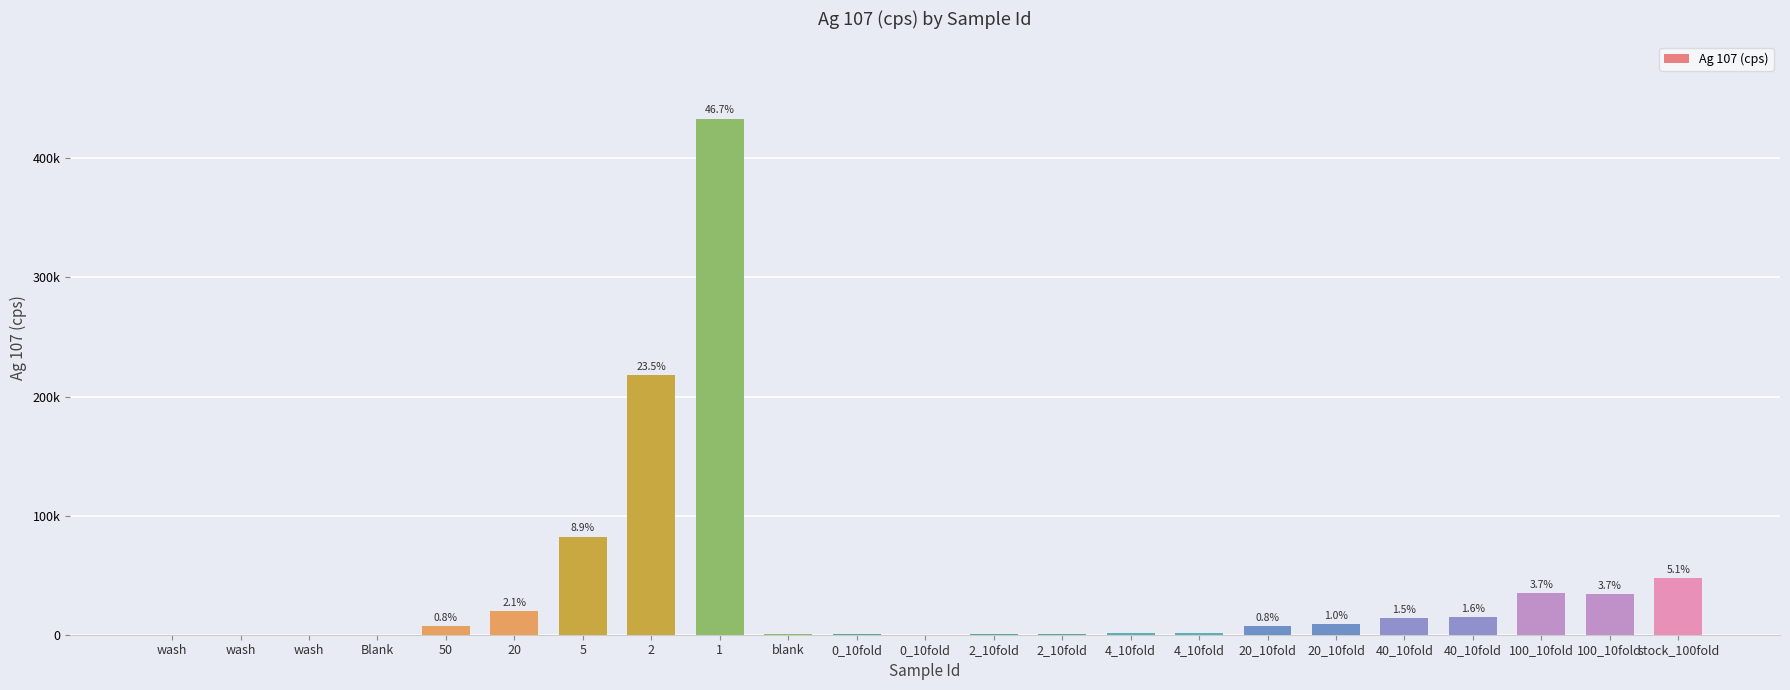

What is the approximate value at 40_10fold?

14159.8